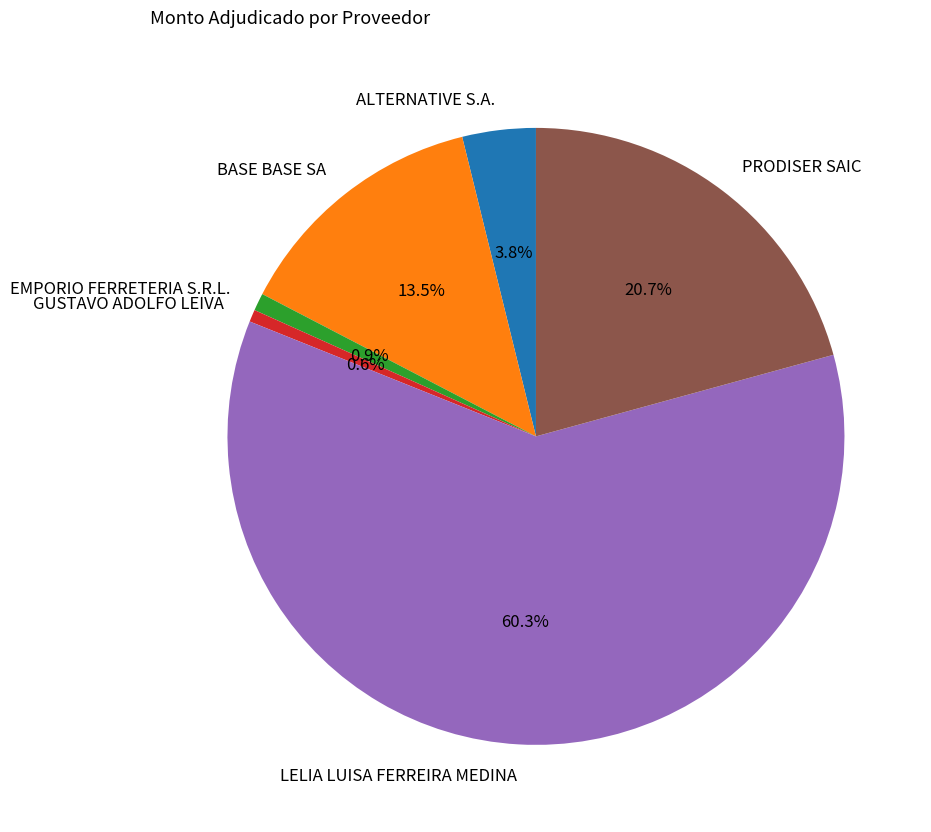

Which category accounts for the majority?

LELIA LUISA FERREIRA MEDINA